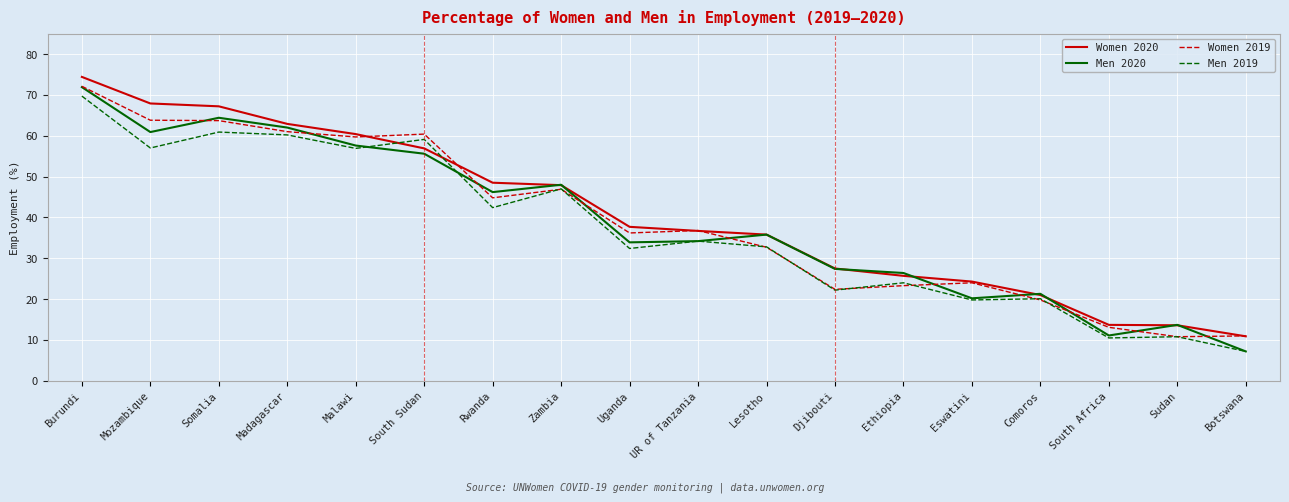

Is the value of Women 2019 at UR of Tanzania greater than the value of Men 2019 at Burundi?

No